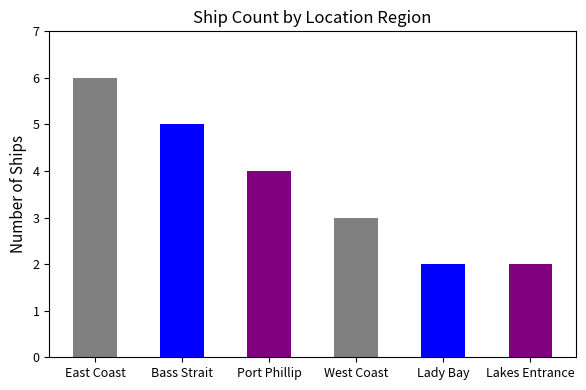

How many values exceed 4?

2